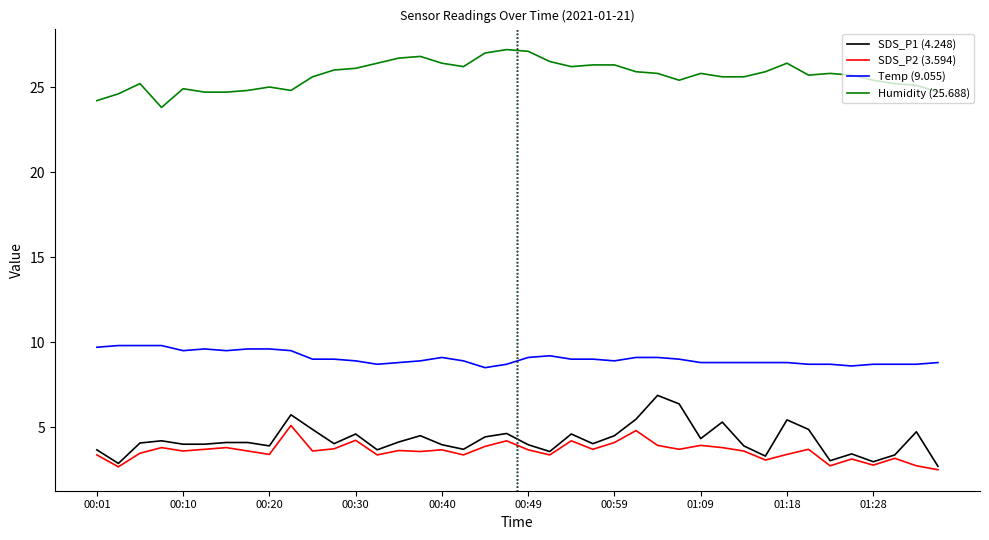

What is the smallest value displayed?

2.5